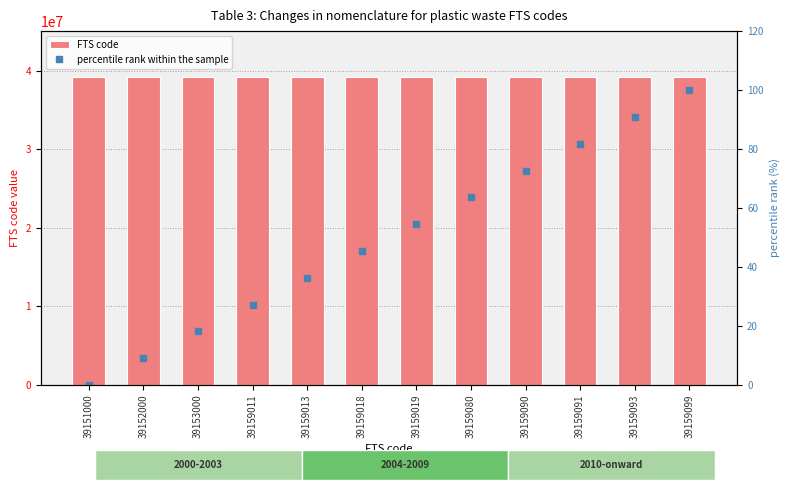

Which series has the widest spread of values?

FTS code